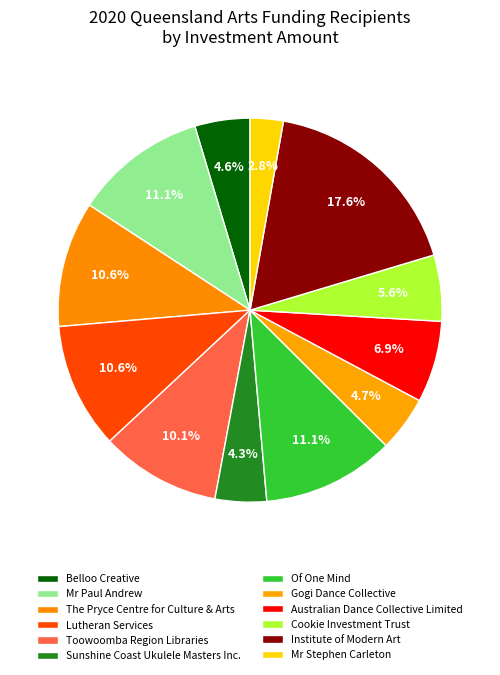

The Lutheran Services slice represents 5% of the pie. True or false?

False